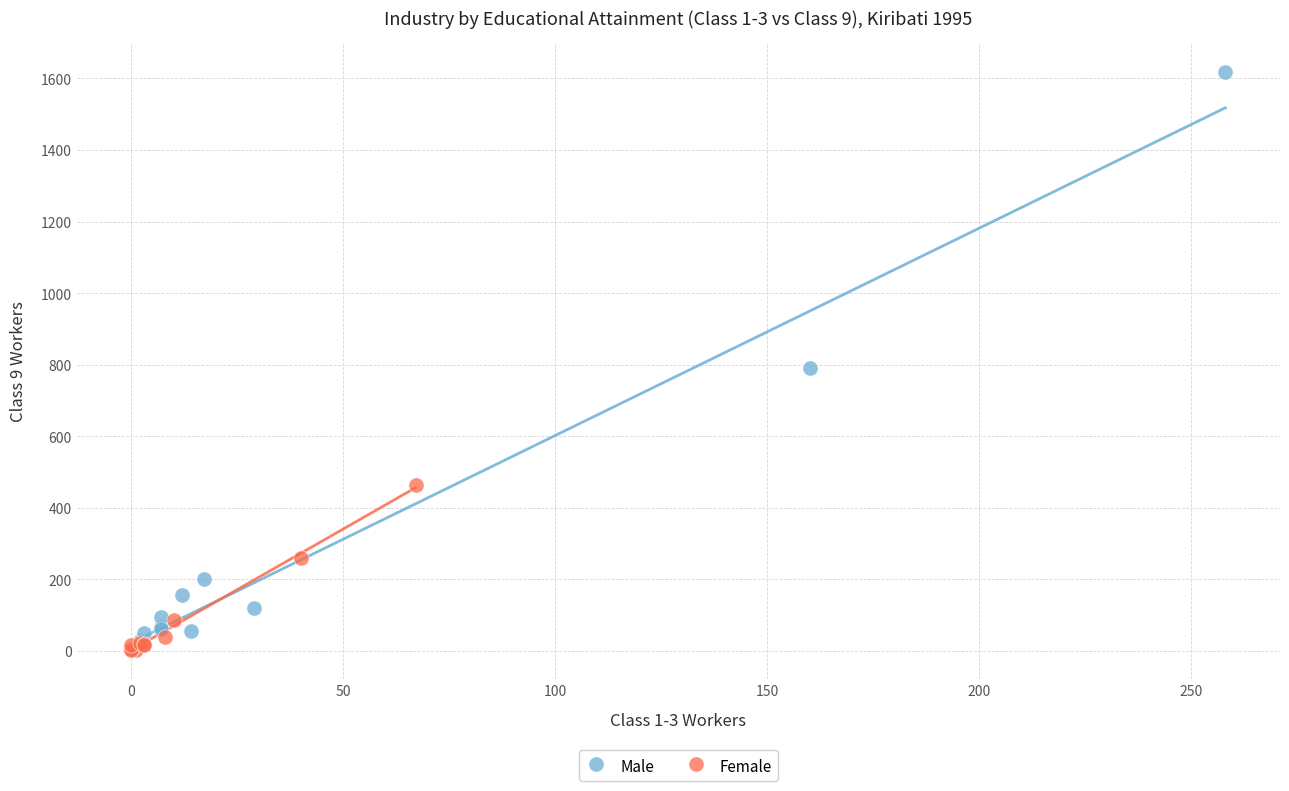

Which series contains the highest Y value?

Male